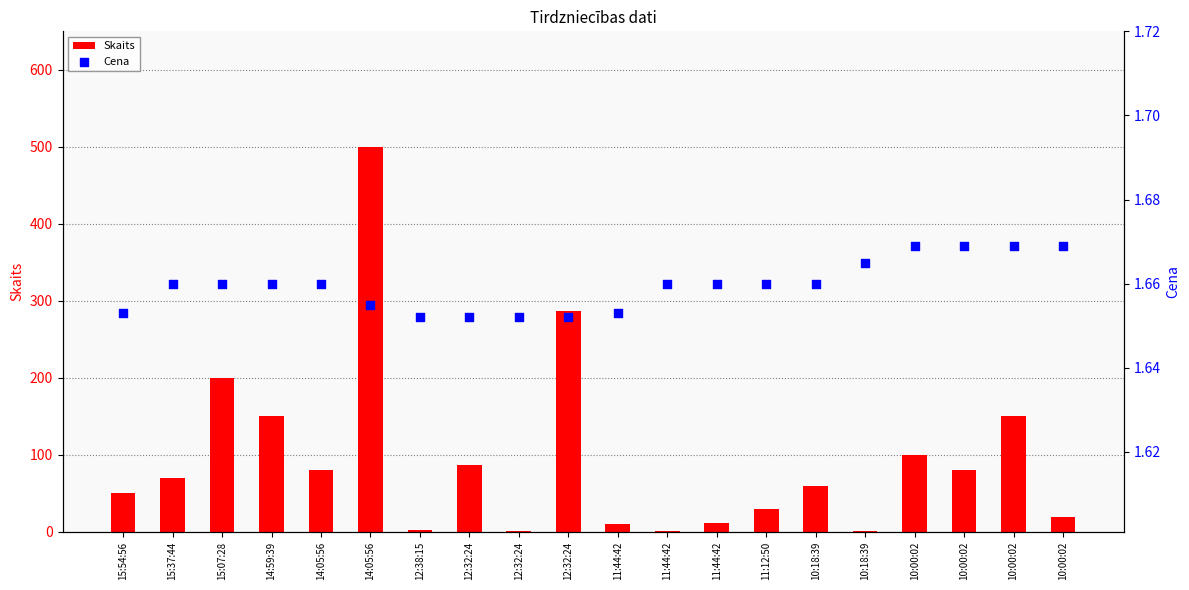

Which series contains the highest Y value?

Skaits